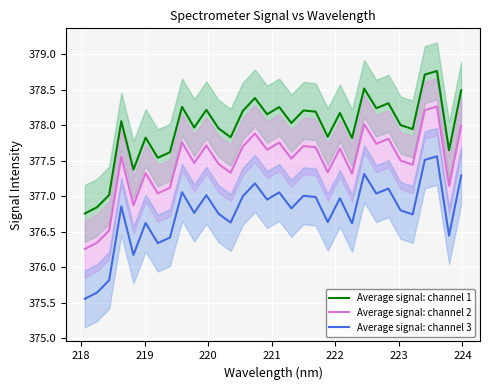

True or false: Average signal: channel 1 and Average signal: channel 3 cross at least once.

False